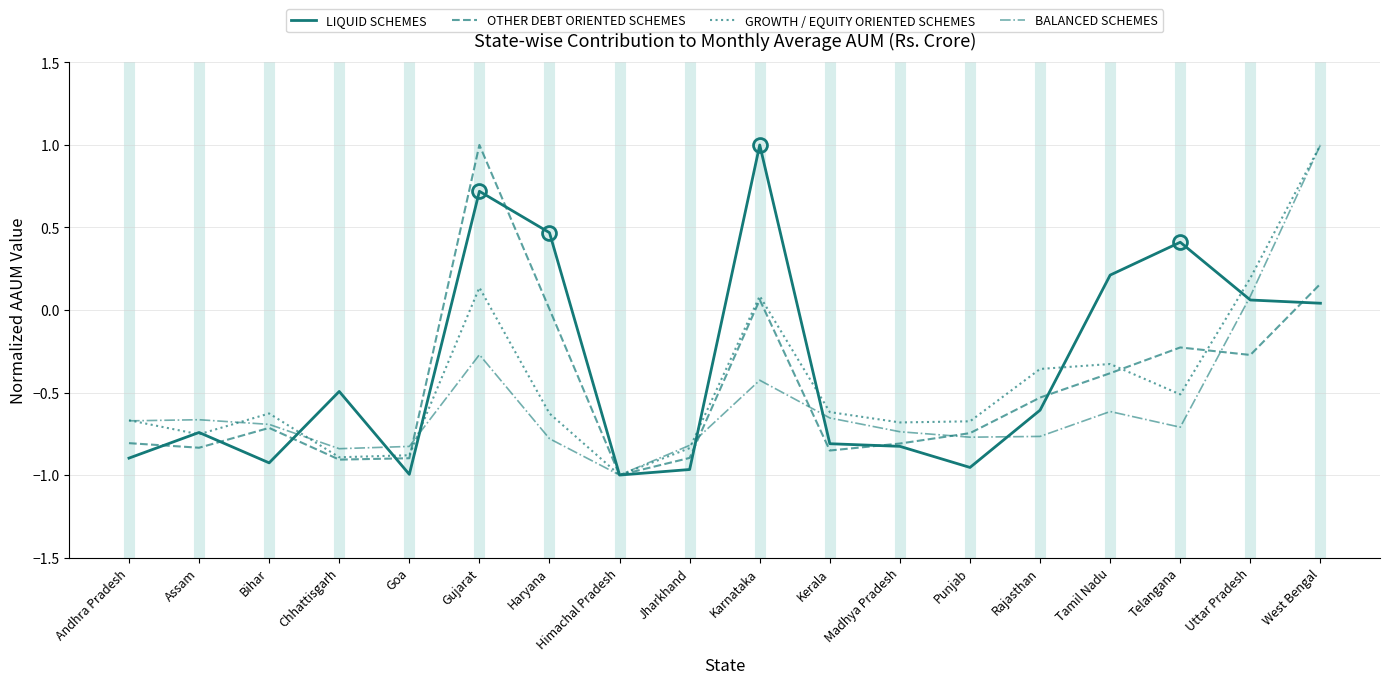

True or false: BALANCED SCHEMES has a value of -1.0 at Bihar.

False